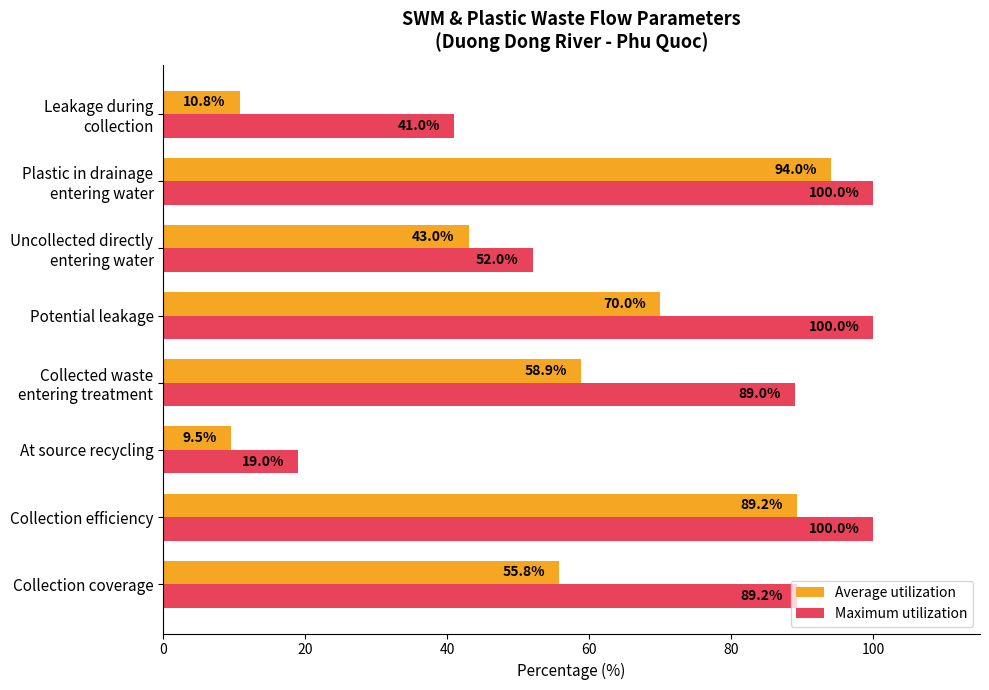

What is the difference between the maximum and minimum values in the Average utilization series?

84.5